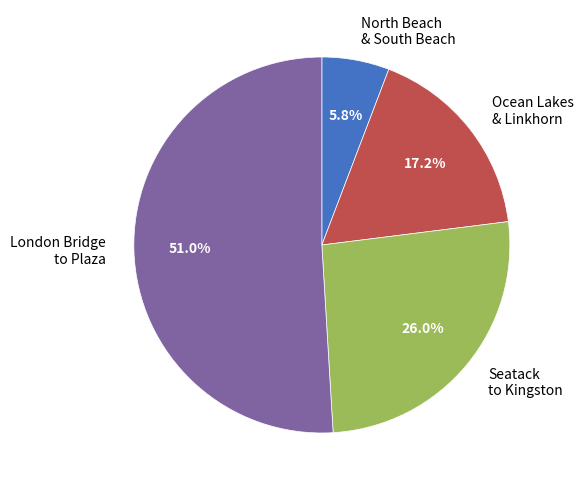

Rank the categories by value from lowest to highest.

North Beach & South Beach, Ocean Lakes & Linkhorn, Seatack to Kingston, London Bridge to Plaza